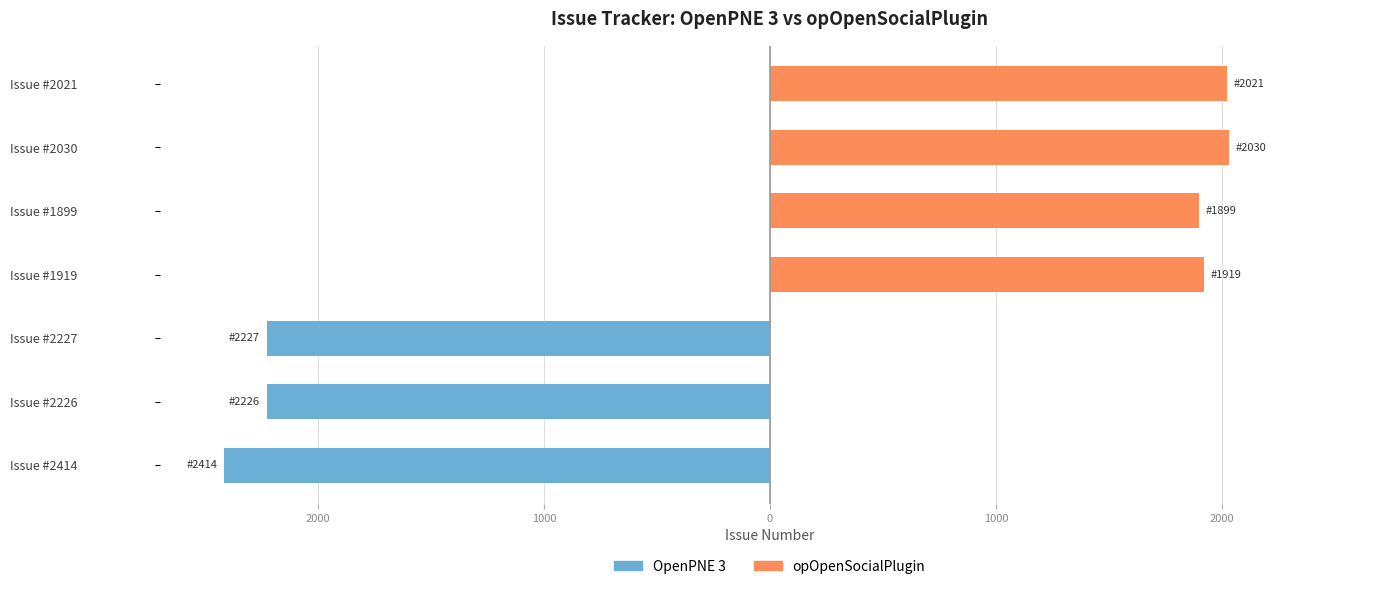

Which series changed the most between 1000 and 2000?

OpenPNE 3